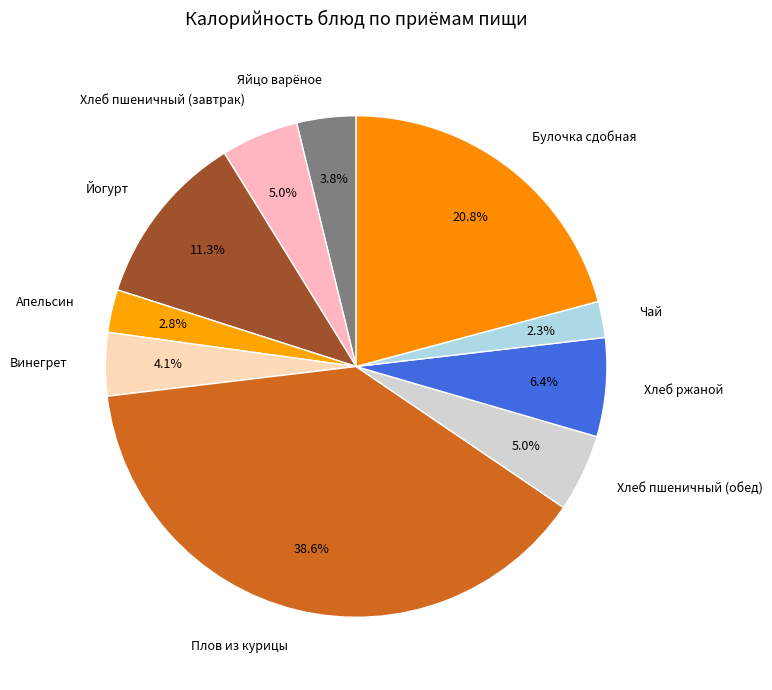

True or false: Хлеб ржаной accounts for 15% of the total.

False